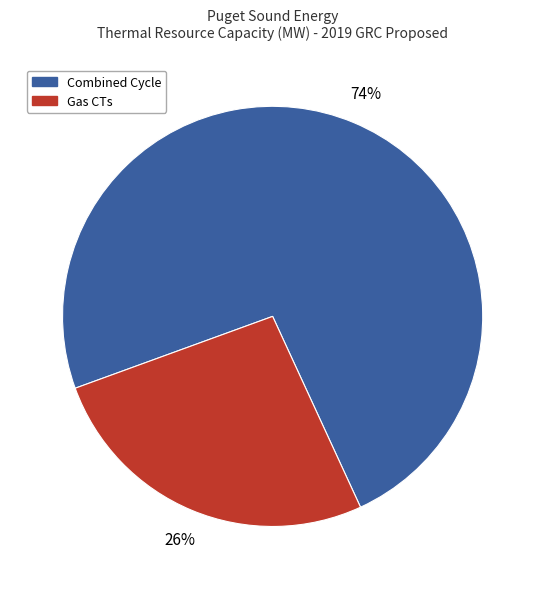

Is it true that Gas CTs is 33% of the pie?

False